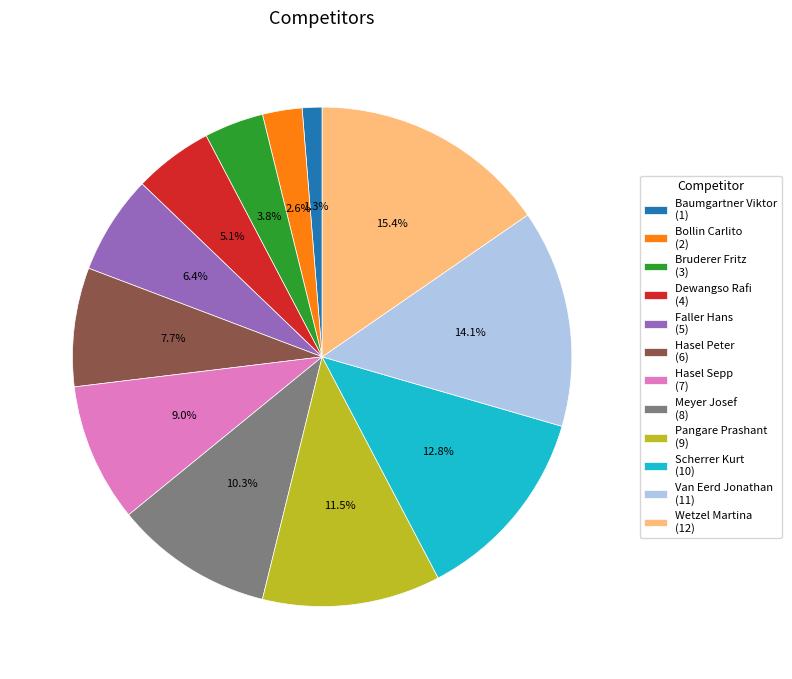

Does Meyer Josef represent more than half of the total?

No